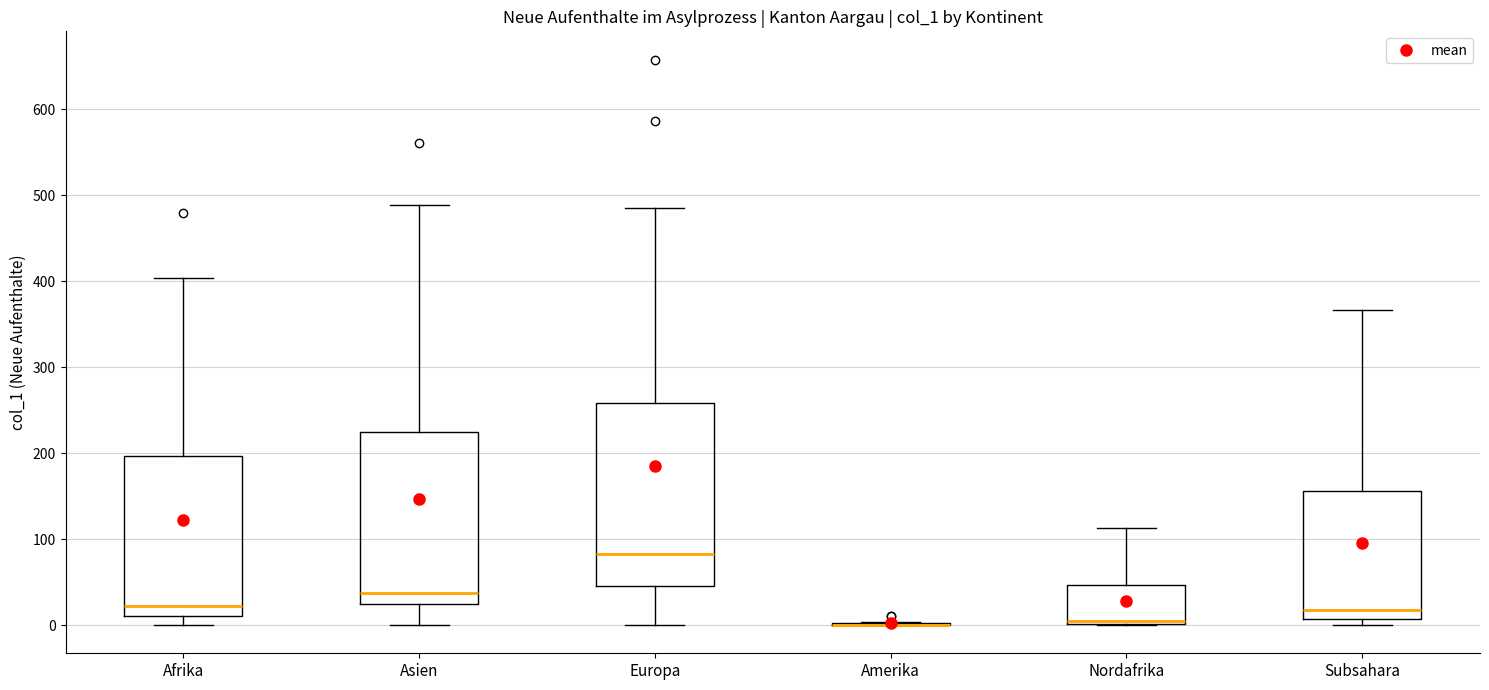

Comparing the boxes themselves (not the whiskers), which one is the tallest?

Europa